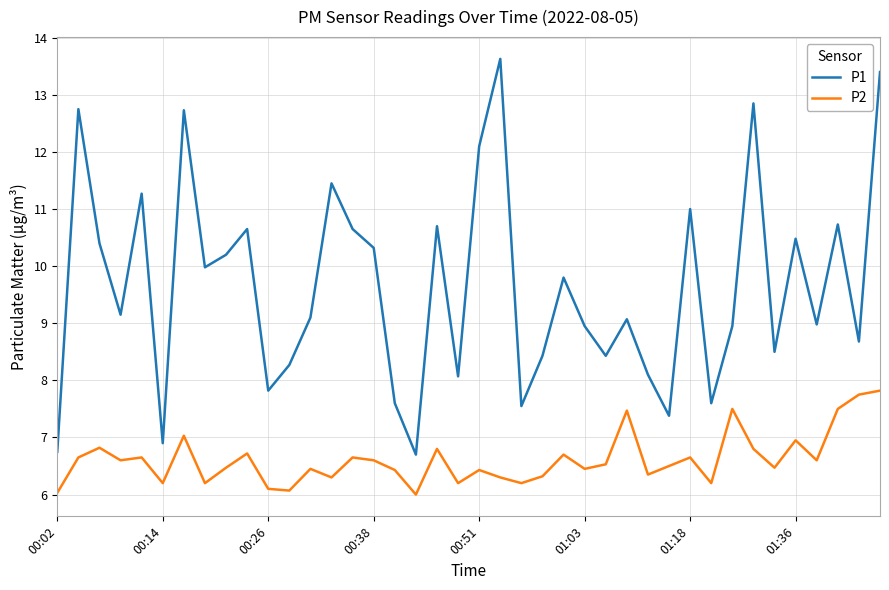

Rank the series by their average value, from highest to lowest.

P1, P2